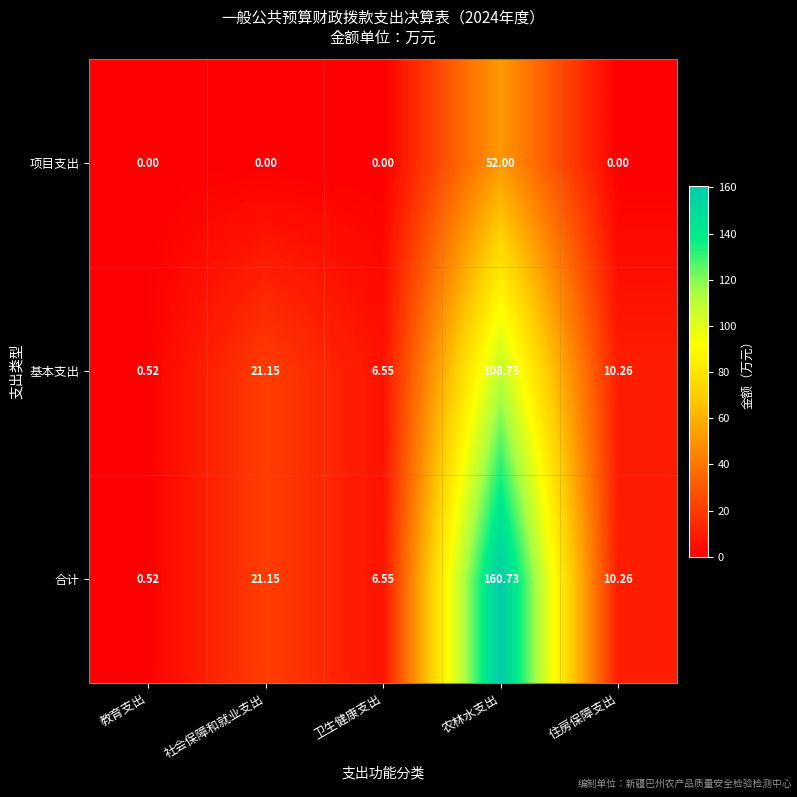

Rank the series by their maximum value, from lowest to highest.

项目支出, 基本支出, 合计